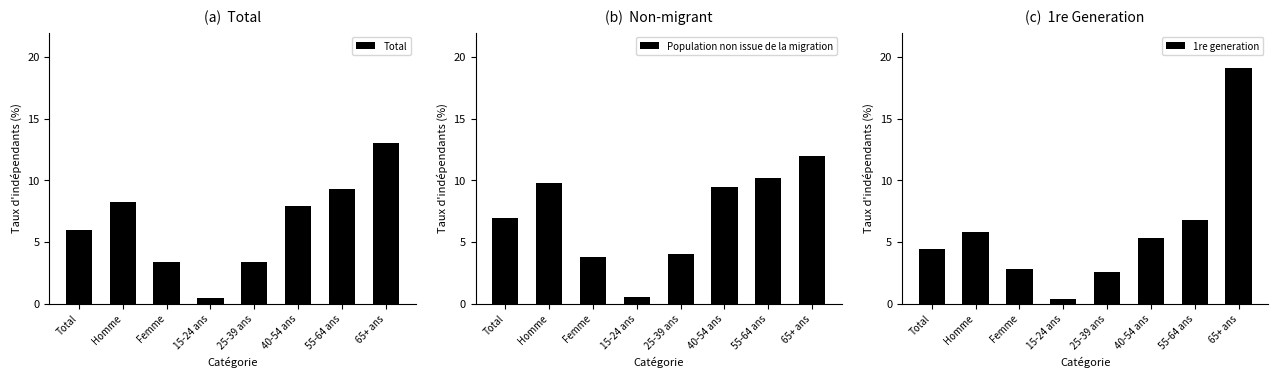

True or false: Total has a value of 13.6 at Homme.

False